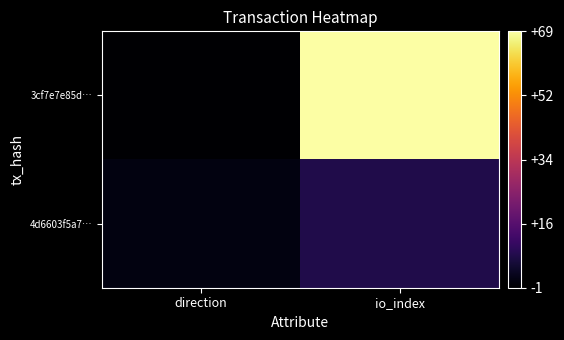

What is the total value across all series at io_index?

77